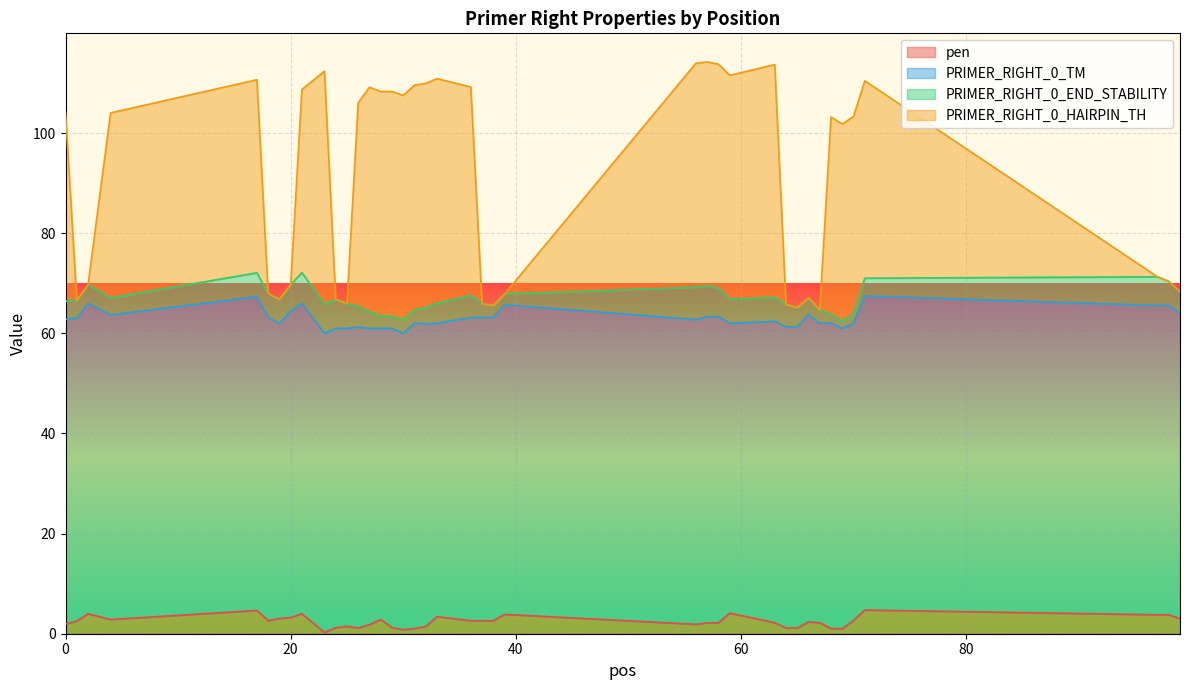

What is the difference between the maximum and minimum values in the PRIMER_RIGHT_0_HAIRPIN_TH series?

49.5